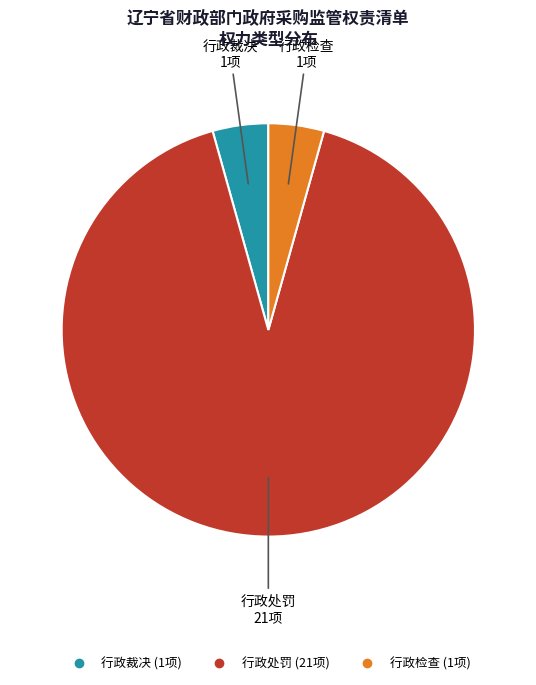

Is it true that 行政处罚 is 91% of the pie?

True